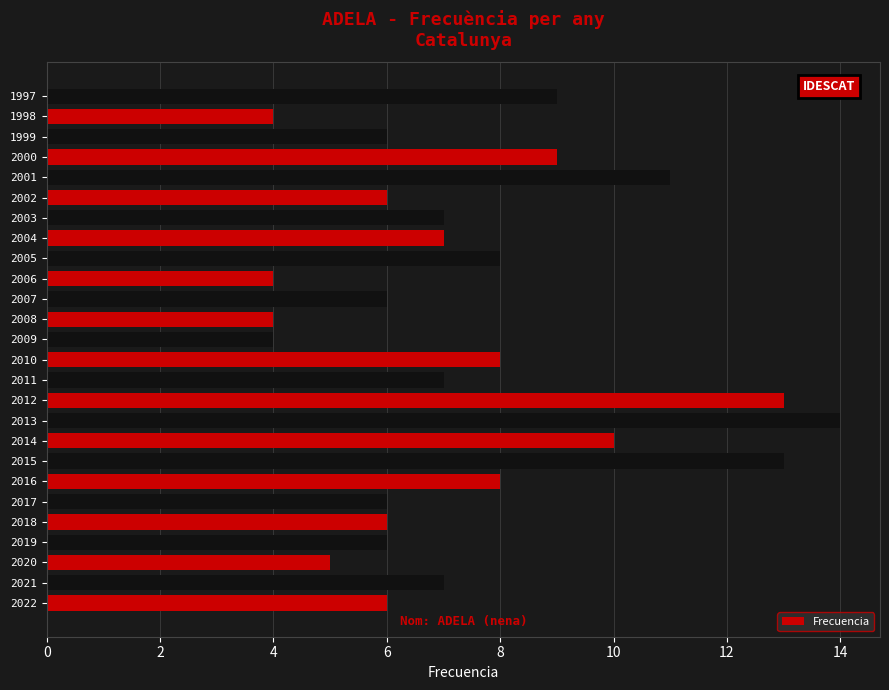

Which label corresponds to the largest value in the chart?

2013